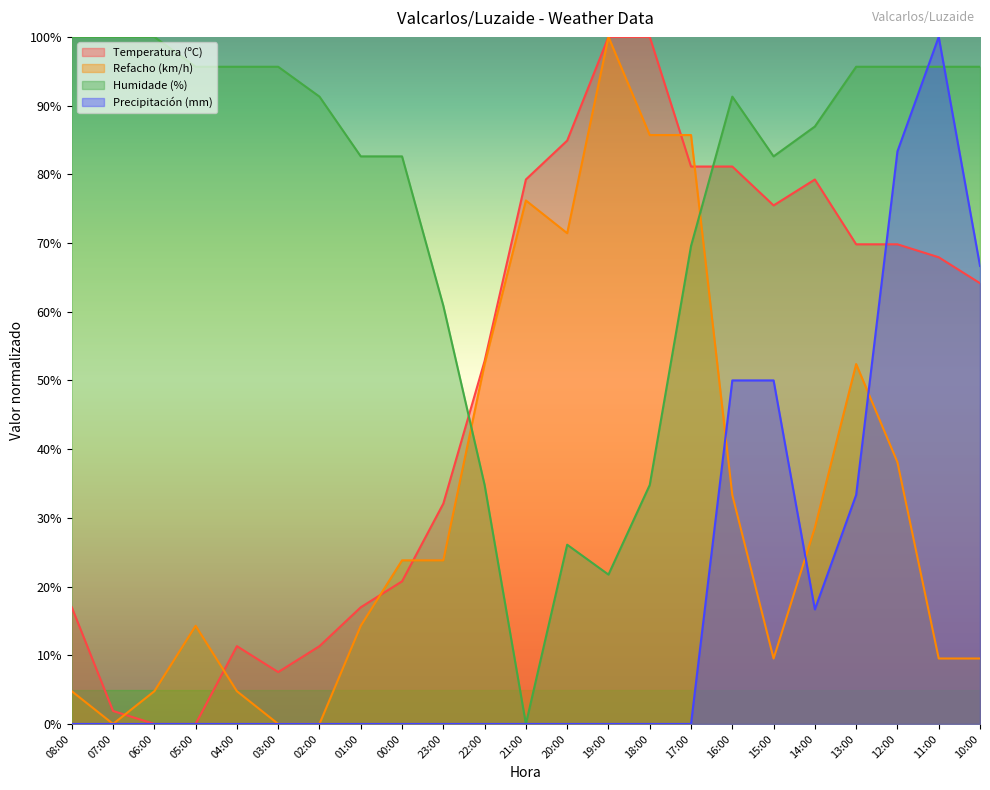

Between 22:00 and 14:00, which series saw the biggest shift?

Humidade (%)